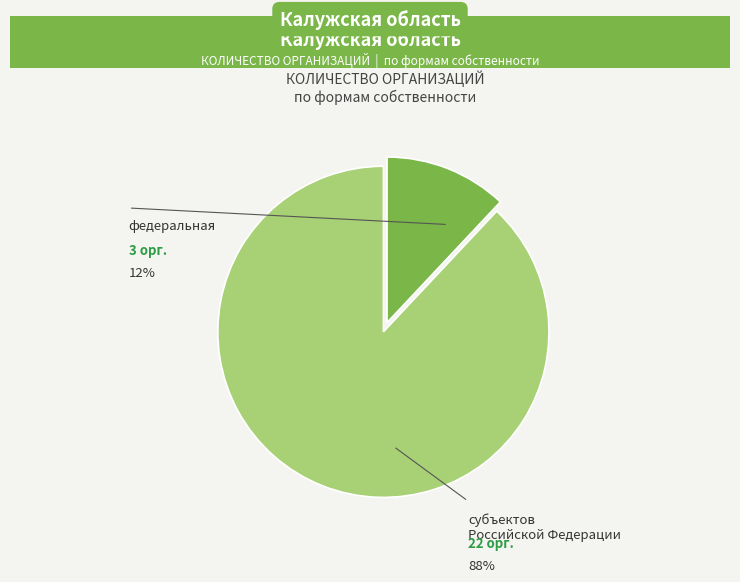

To the nearest percent, what is the difference between the субъектов Российской Федерации and федеральная slice percentages?

76%